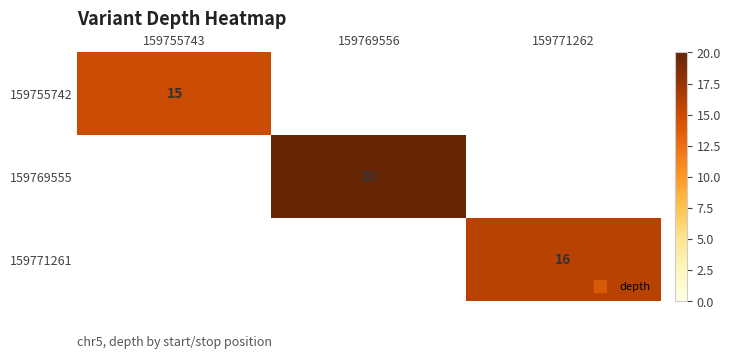

The value of 159755742 at 159755743 is 3. True or false?

False